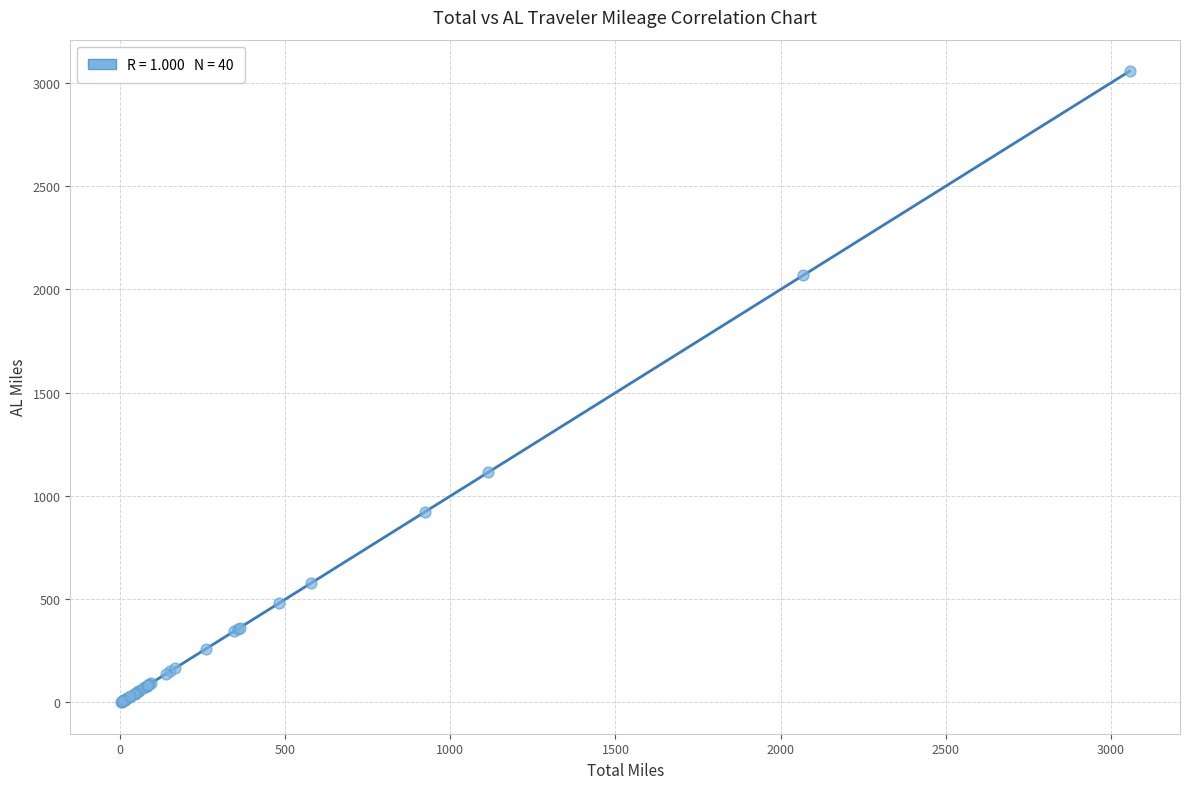

What Y value in the scatter plot is closest to 1529?

1113.9